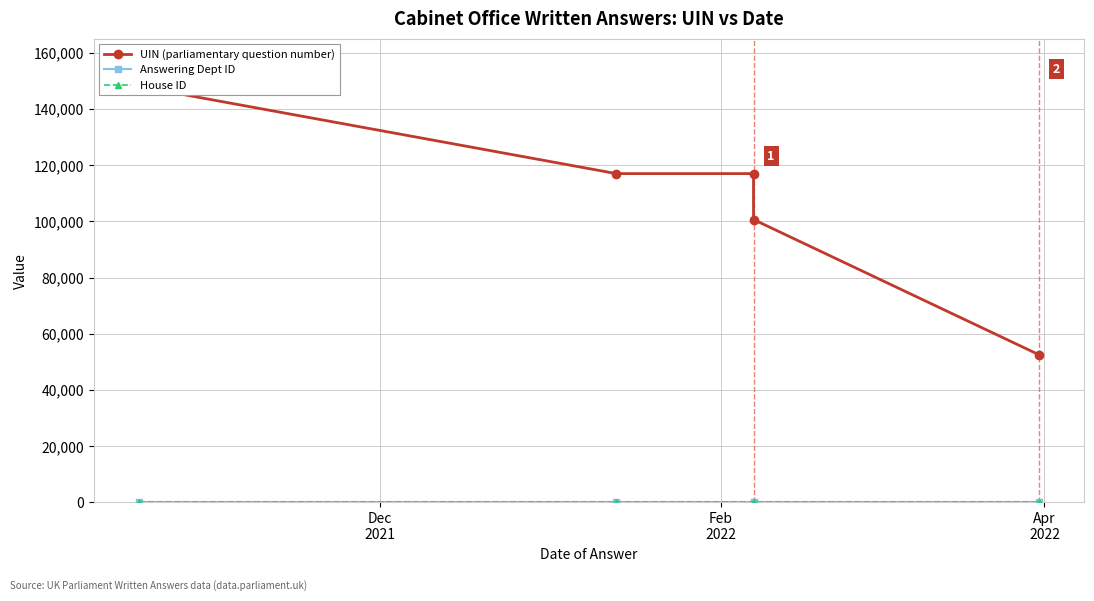

Rank the series at Feb
2022 from highest to lowest value.

UIN (parliamentary question number), Answering Dept ID, House ID